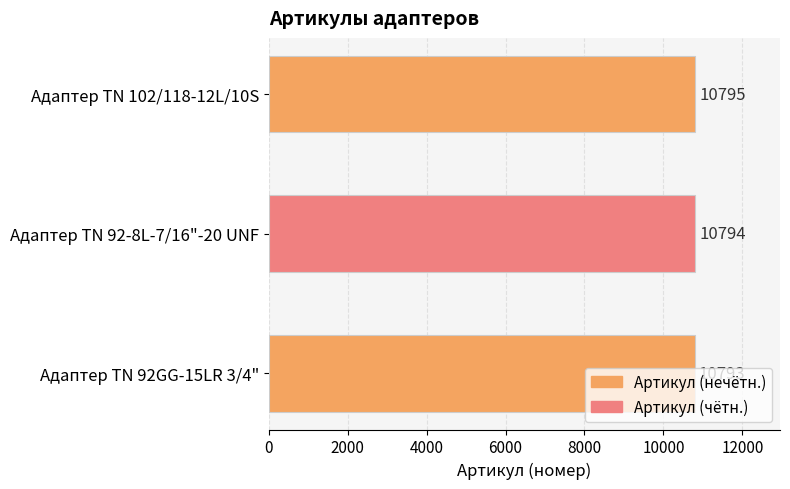

The chart shows a value of 2906 at Адаптер TN 92GG-15LR 3/4". True or false?

False